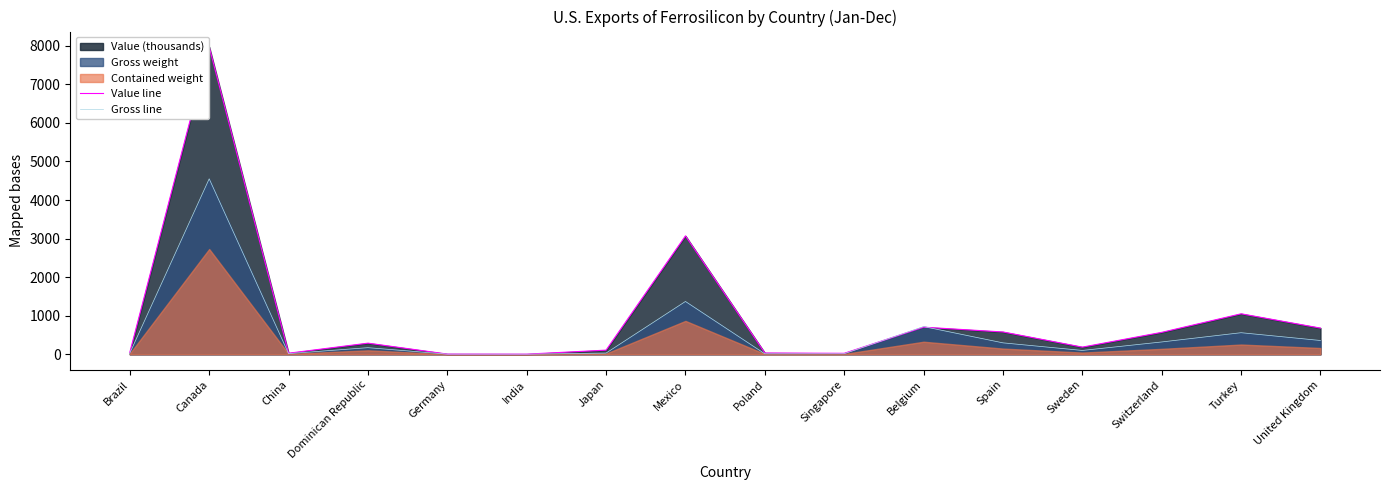

Where is Value line nearest to the value 3987?

Mexico